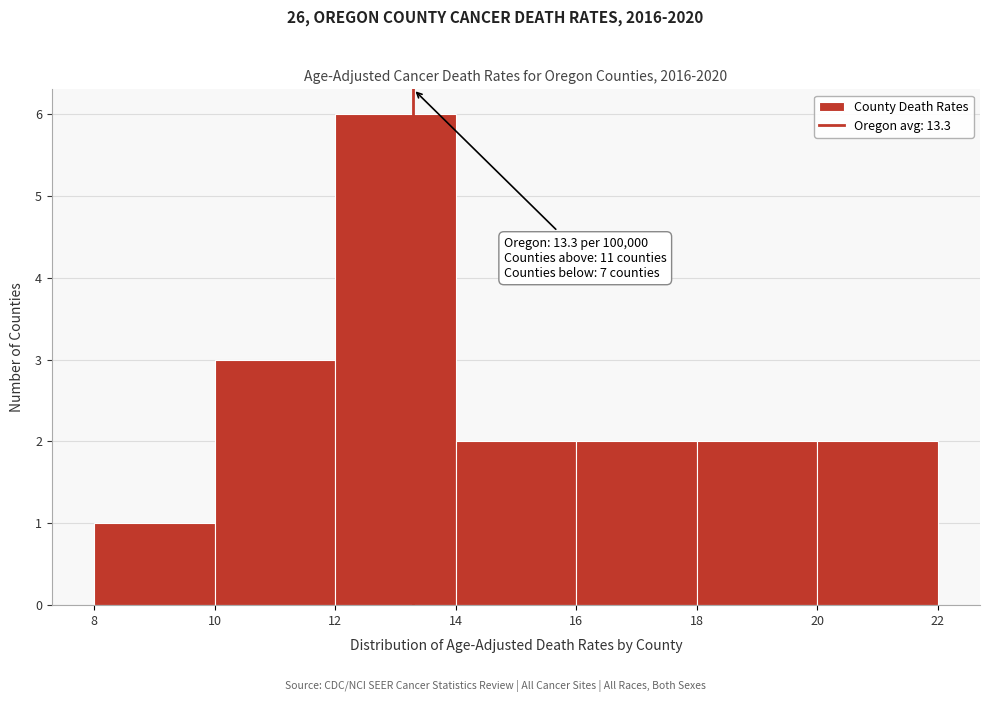

Which range on the x-axis has the tallest bar?

12 to 14